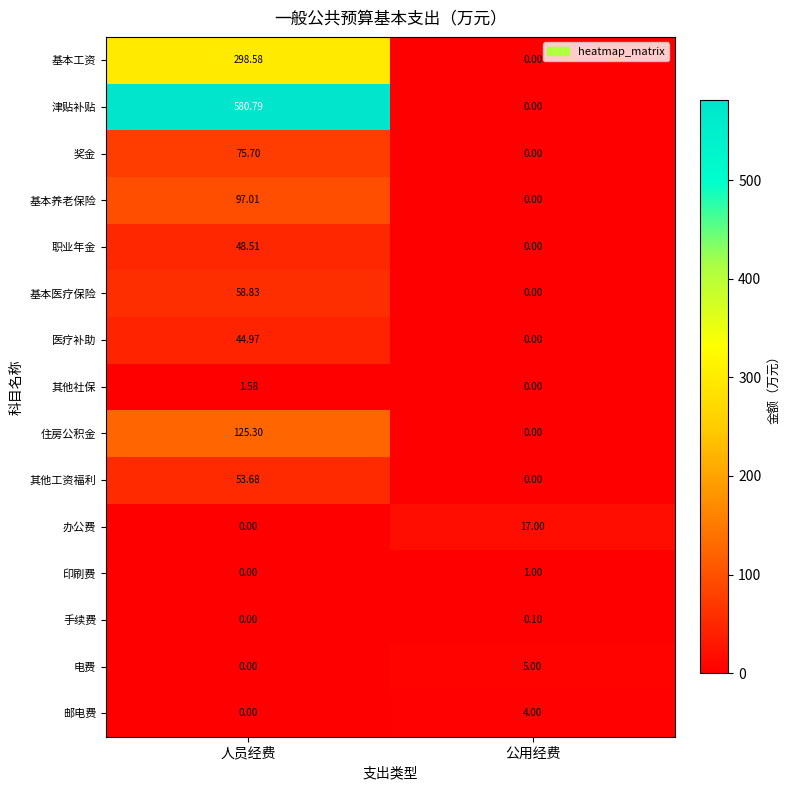

Rank the categories by 职业年金 value from lowest to highest.

公用经费, 人员经费